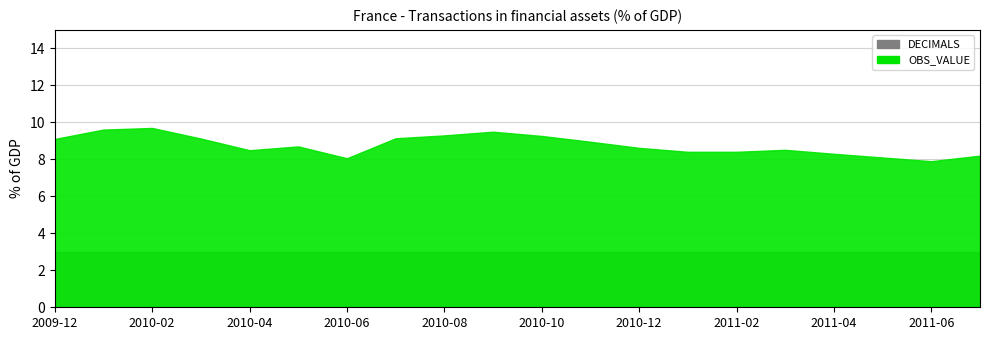

What is the label of the 13th point from the right?

2010-07